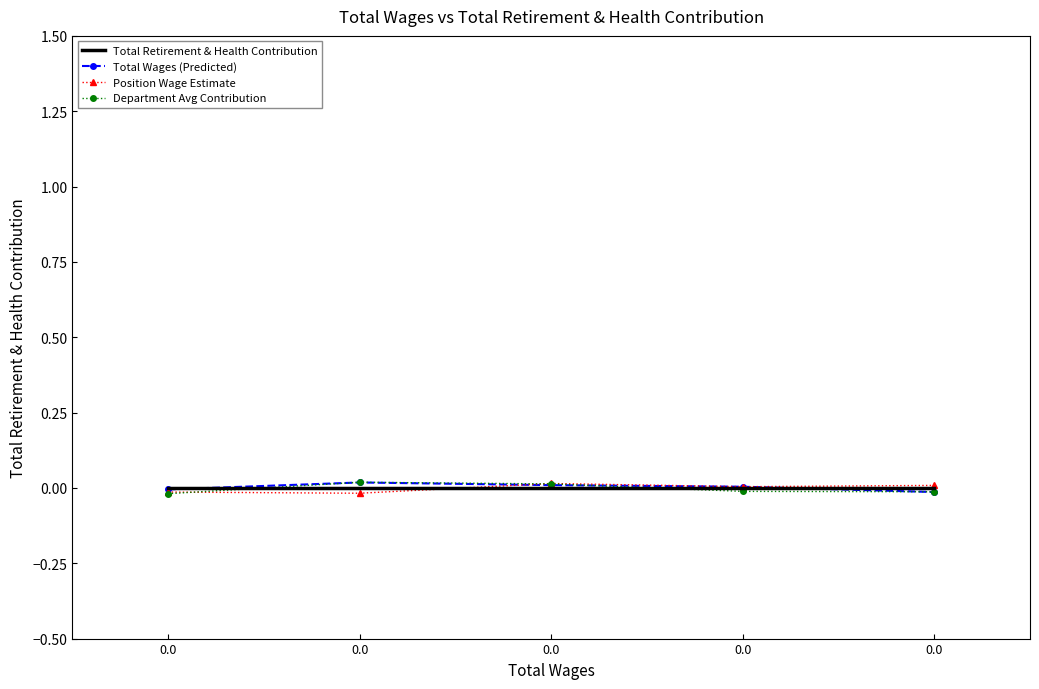

What are all the series names shown in the legend?

Total Retirement & Health Contribution, Total Wages (Predicted), Position Wage Estimate, Department Avg Contribution